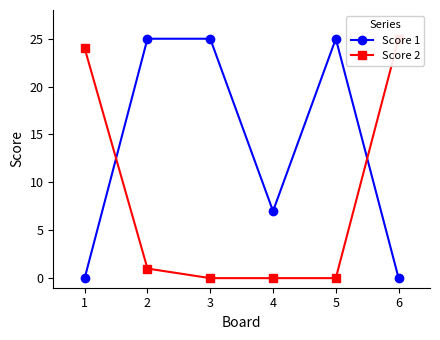

Which series has the widest spread of values?

Score 1